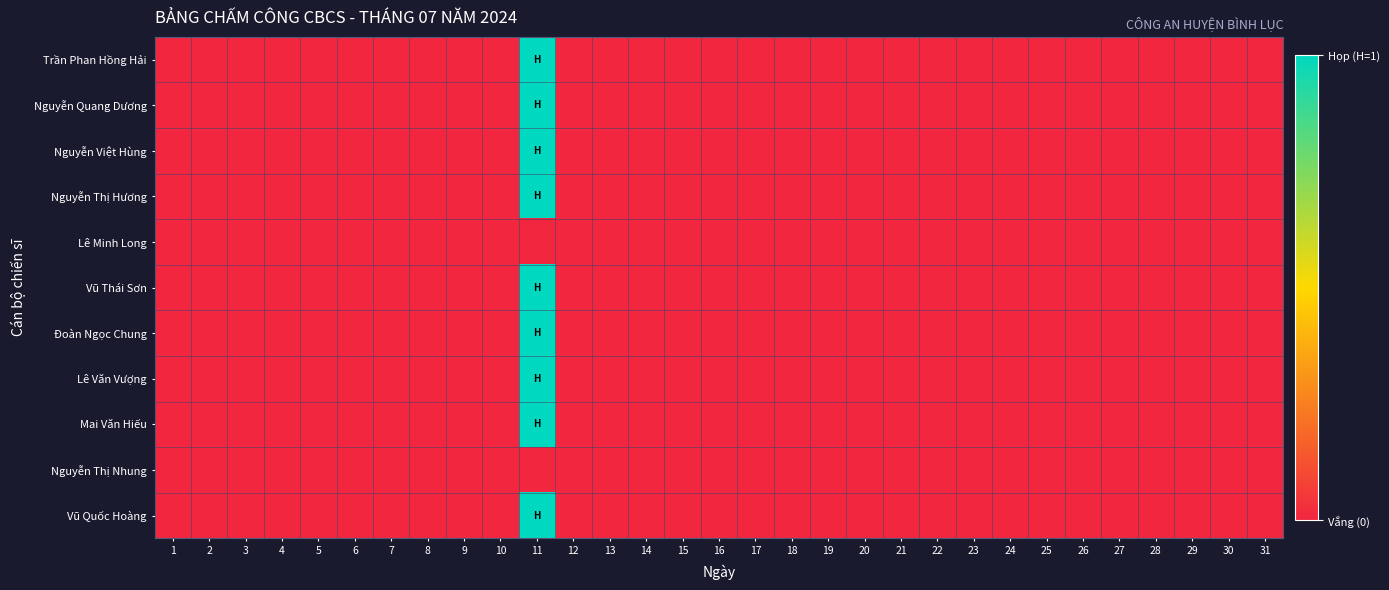

Reading right to left, what are all the values shown in this chart?

Trần Phan Hồng Hải: 31=0	30=0	29=0	28=0	27=0	26=0	25=0	24=0	23=0	22=0	21=0	20=0	19=0	18=0	17=0	16=0	15=0	14=0	13=0	12=0	11=1	10=0	9=0	8=0	7=0	6=0	5=0	4=0	3=0	2=0	1=0
Nguyễn Quang Dương: 31=0	30=0	29=0	28=0	27=0	26=0	25=0	24=0	23=0	22=0	21=0	20=0	19=0	18=0	17=0	16=0	15=0	14=0	13=0	12=0	11=1	10=0	9=0	8=0	7=0	6=0	5=0	4=0	3=0	2=0	1=0
Nguyễn Việt Hùng: 31=0	30=0	29=0	28=0	27=0	26=0	25=0	24=0	23=0	22=0	21=0	20=0	19=0	18=0	17=0	16=0	15=0	14=0	13=0	12=0	11=1	10=0	9=0	8=0	7=0	6=0	5=0	4=0	3=0	2=0	1=0
Nguyễn Thị Hương: 31=0	30=0	29=0	28=0	27=0	26=0	25=0	24=0	23=0	22=0	21=0	20=0	19=0	18=0	17=0	16=0	15=0	14=0	13=0	12=0	11=1	10=0	9=0	8=0	7=0	6=0	5=0	4=0	3=0	2=0	1=0
Lê Minh Long: 31=0	30=0	29=0	28=0	27=0	26=0	25=0	24=0	23=0	22=0	21=0	20=0	19=0	18=0	17=0	16=0	15=0	14=0	13=0	12=0	11=0	10=0	9=0	8=0	7=0	6=0	5=0	4=0	3=0	2=0	1=0
Vũ Thái Sơn: 31=0	30=0	29=0	28=0	27=0	26=0	25=0	24=0	23=0	22=0	21=0	20=0	19=0	18=0	17=0	16=0	15=0	14=0	13=0	12=0	11=1	10=0	9=0	8=0	7=0	6=0	5=0	4=0	3=0	2=0	1=0
Đoàn Ngọc Chung: 31=0	30=0	29=0	28=0	27=0	26=0	25=0	24=0	23=0	22=0	21=0	20=0	19=0	18=0	17=0	16=0	15=0	14=0	13=0	12=0	11=1	10=0	9=0	8=0	7=0	6=0	5=0	4=0	3=0	2=0	1=0
Lê Văn Vượng: 31=0	30=0	29=0	28=0	27=0	26=0	25=0	24=0	23=0	22=0	21=0	20=0	19=0	18=0	17=0	16=0	15=0	14=0	13=0	12=0	11=1	10=0	9=0	8=0	7=0	6=0	5=0	4=0	3=0	2=0	1=0
Mai Văn Hiếu: 31=0	30=0	29=0	28=0	27=0	26=0	25=0	24=0	23=0	22=0	21=0	20=0	19=0	18=0	17=0	16=0	15=0	14=0	13=0	12=0	11=1	10=0	9=0	8=0	7=0	6=0	5=0	4=0	3=0	2=0	1=0
Nguyễn Thị Nhung: 31=0	30=0	29=0	28=0	27=0	26=0	25=0	24=0	23=0	22=0	21=0	20=0	19=0	18=0	17=0	16=0	15=0	14=0	13=0	12=0	11=0	10=0	9=0	8=0	7=0	6=0	5=0	4=0	3=0	2=0	1=0
Vũ Quốc Hoàng: 31=0	30=0	29=0	28=0	27=0	26=0	25=0	24=0	23=0	22=0	21=0	20=0	19=0	18=0	17=0	16=0	15=0	14=0	13=0	12=0	11=1	10=0	9=0	8=0	7=0	6=0	5=0	4=0	3=0	2=0	1=0